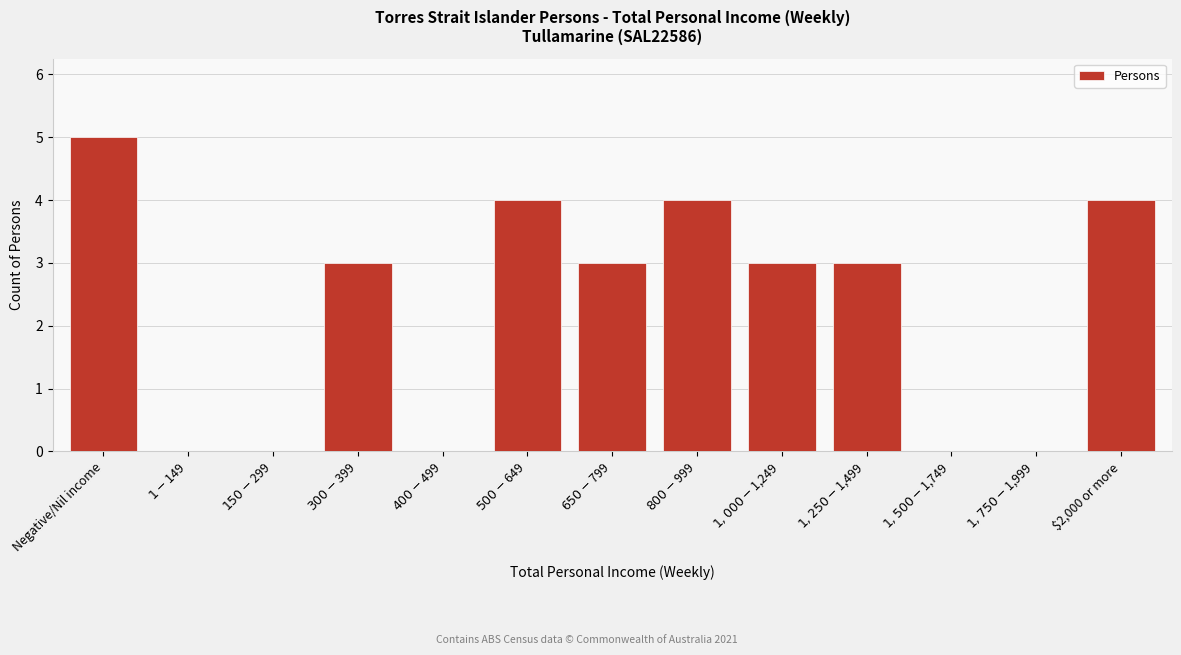

What is the sum of all values?

29